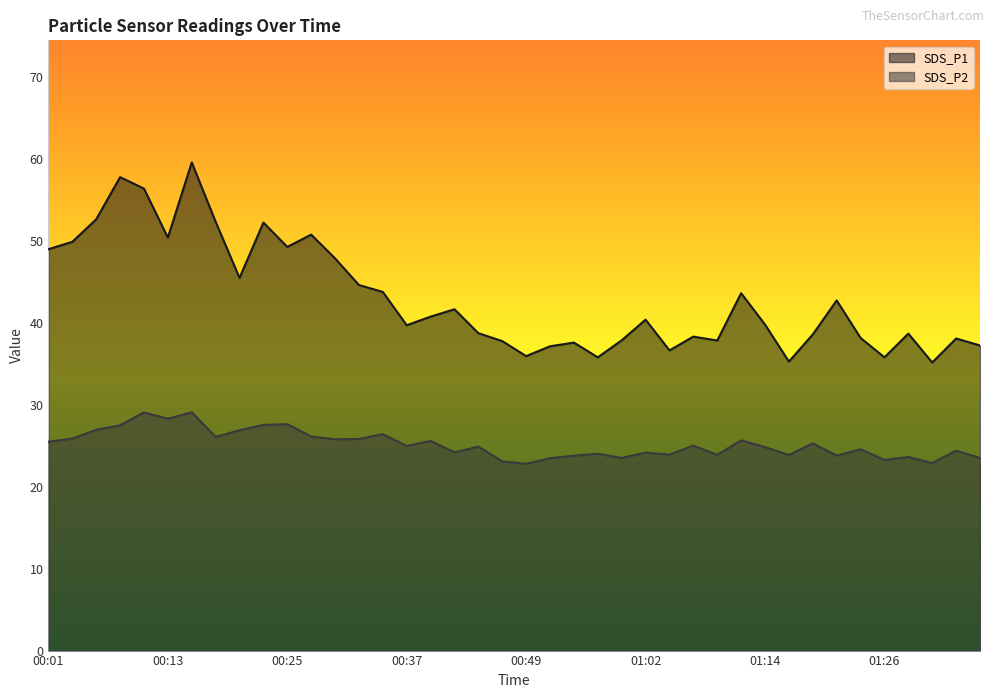

What is the label of the 38th point from the right?

00:06